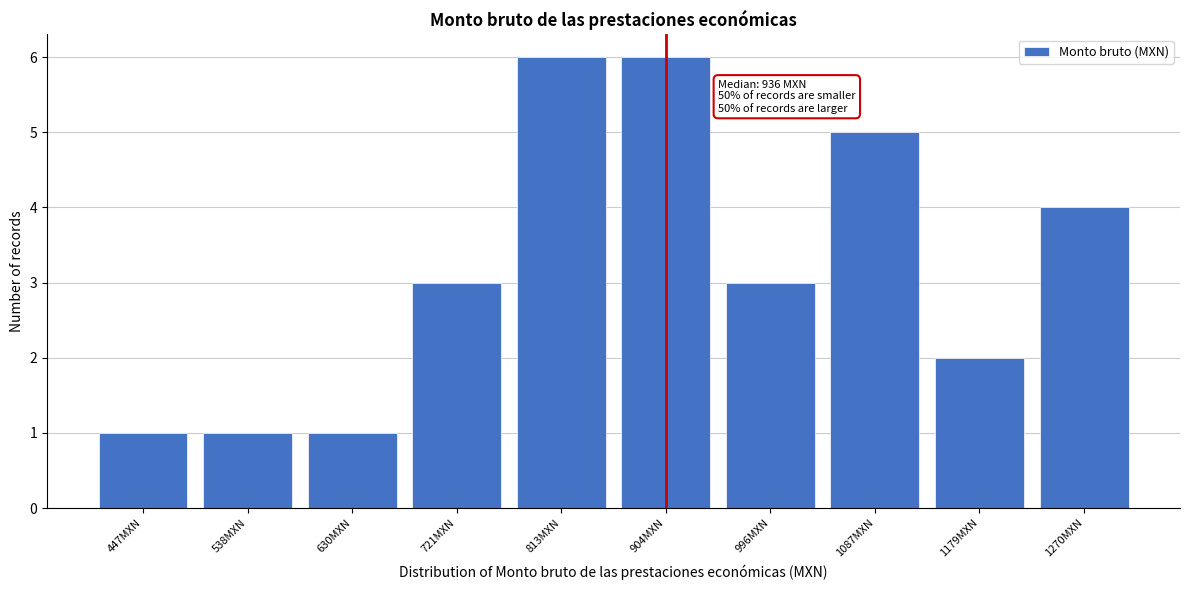

Reading left to right, extract all data points from this chart.

447MXN=1	538MXN=1	630MXN=1	721MXN=3	813MXN=6	904MXN=6	996MXN=3	1087MXN=5	1179MXN=2	1270MXN=4